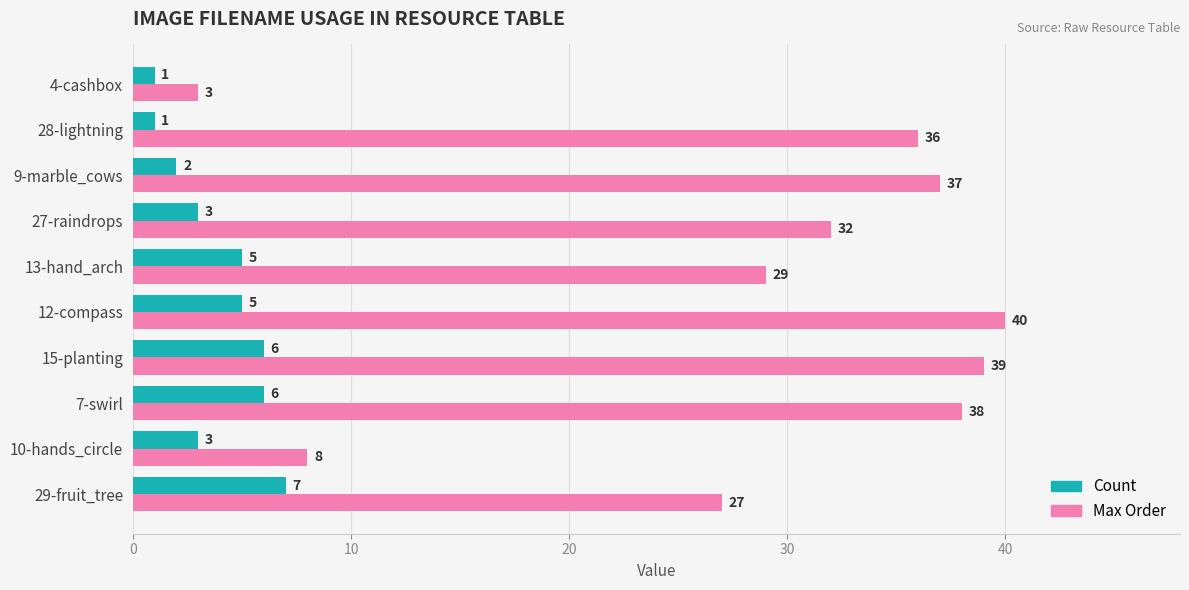

The value of Max Order at 13-hand_arch is 19. True or false?

False